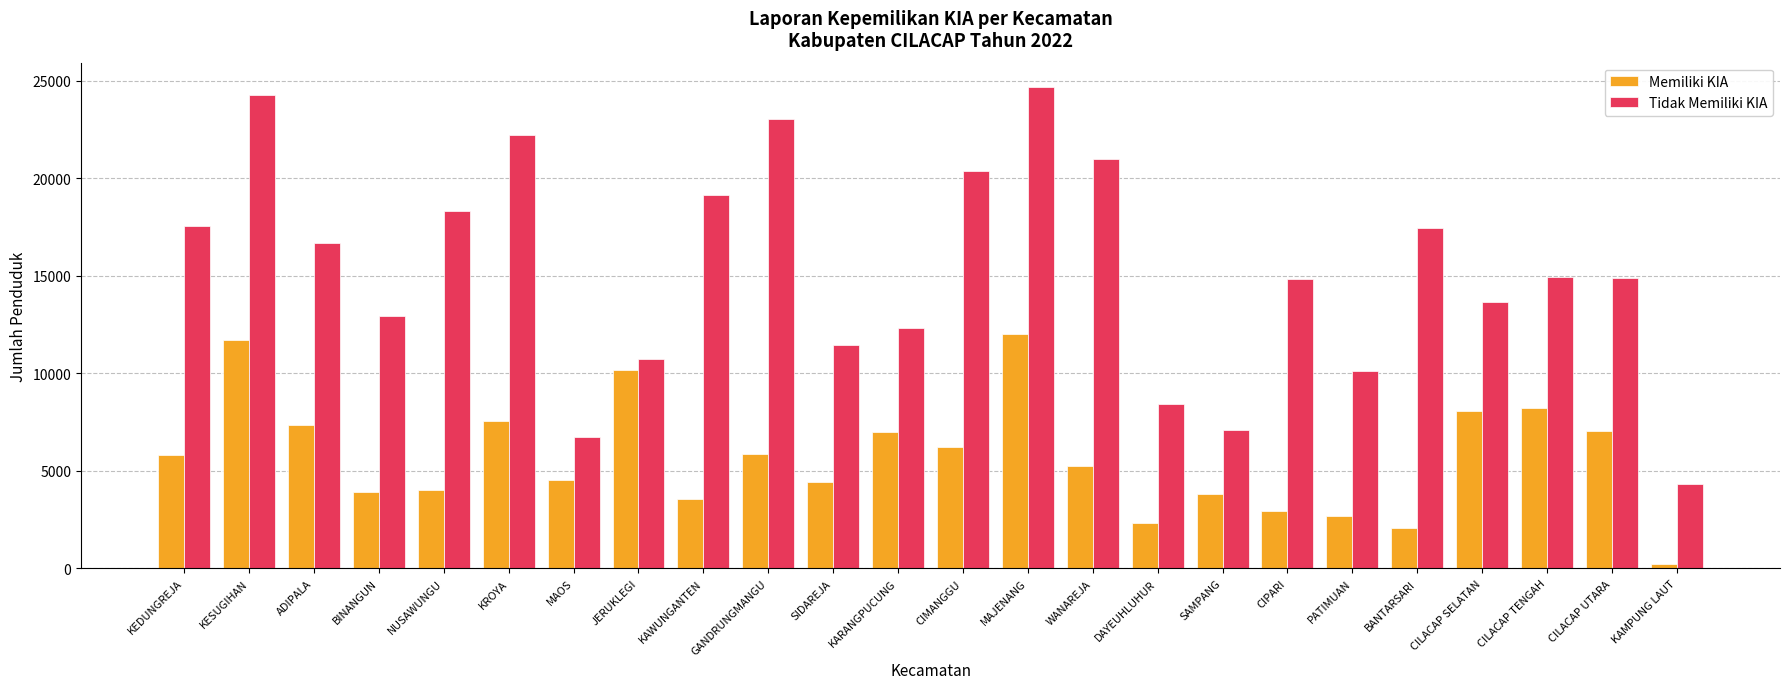

What is the sum of all Memiliki KIA values?

136754